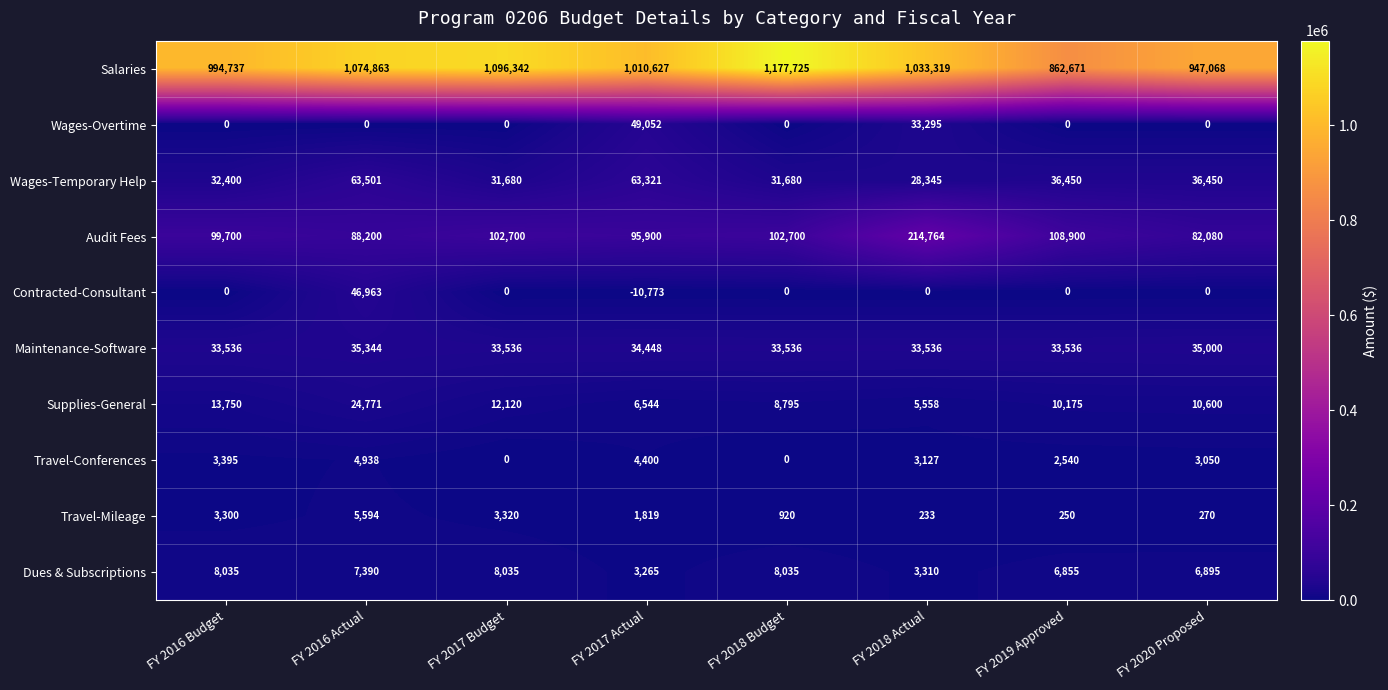

Which series has the largest total across all categories?

Salaries